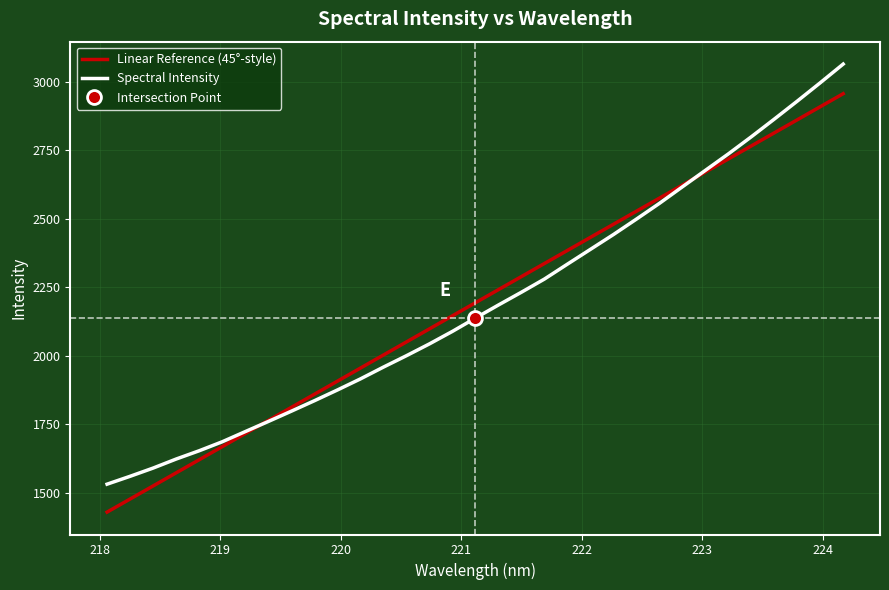

Reading right to left, list all the values displayed in this chart.

Linear Reference (45°-style): 2957.4	2909.7	2862.0	2814.3	2766.6	2718.9	2671.2	2623.4	2575.7	2528.0	2480.3	2432.5	2384.8	2337.0	2289.3	2241.5	2193.8	2146.0	2098.3	2050.5	2002.7	1954.9	1907.2	1859.4	1811.6	1763.8	1716.0	1668.2	1620.4	1572.6	1524.8	1476.9	1429.1
Spectral Intensity: 3065.6	2997.2	2930.2	2864.5	2799.9	2737.4	2677.2	2617.0	2556.6	2499.1	2442.8	2388.7	2334.7	2280.3	2232.2	2185.5	2137.7	2089.1	2043.4	2000.3	1958.6	1915.5	1875.1	1835.8	1797.6	1760.1	1723.1	1686.0	1653.2	1622.9	1590.0	1559.9	1531.2